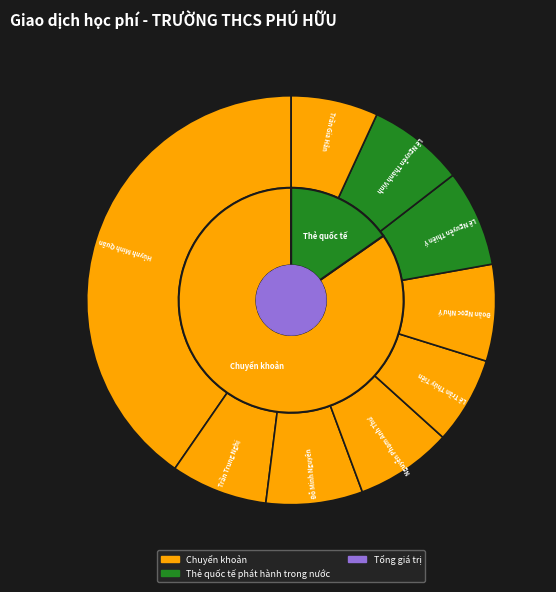

What is the smallest slice in the pie chart?

Lê Trần Thủy Tiên